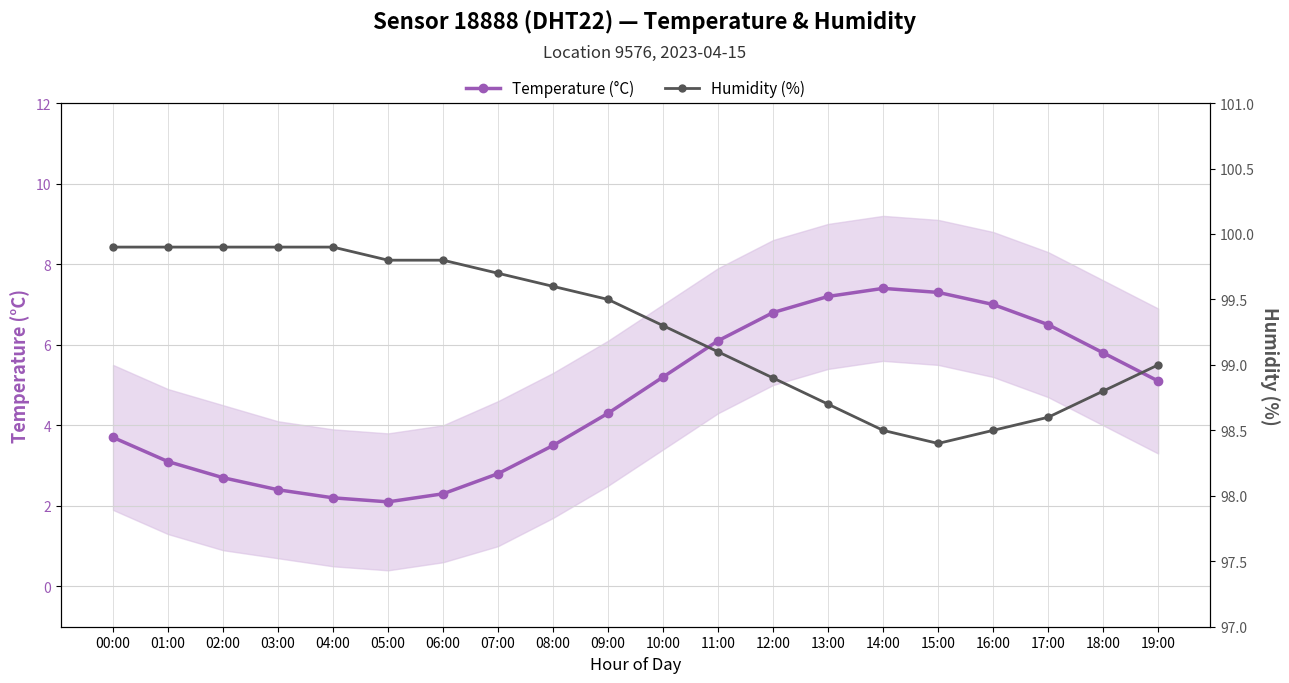

True or false: Temperature (°C) and Humidity (%) intersect in this chart.

False